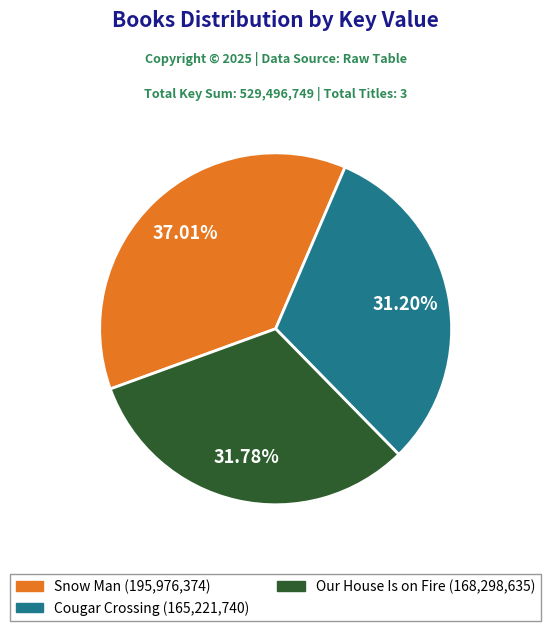

Is there a majority slice in this chart?

No